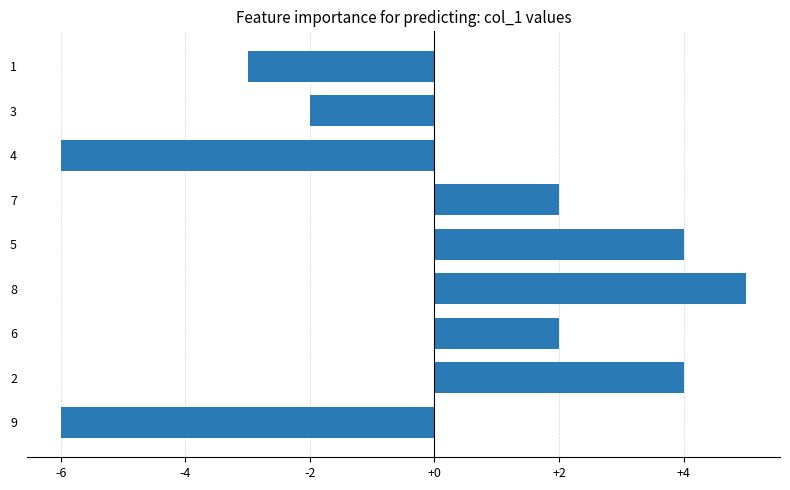

What is the change in value from 2 to 8?

+1